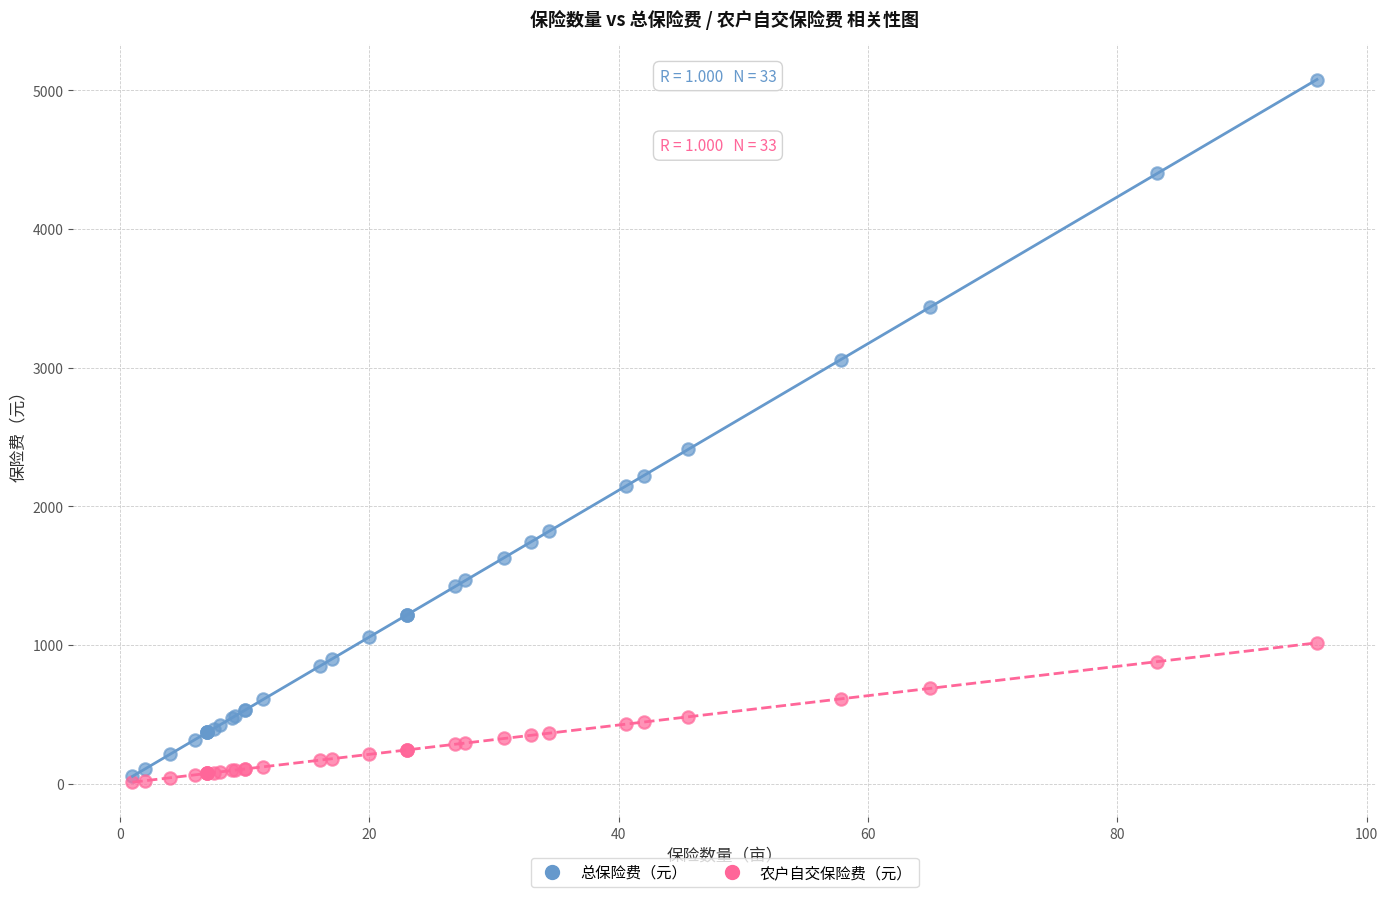

In the 总保险费（元） series, what Y value is closest to 2565?

2410.7